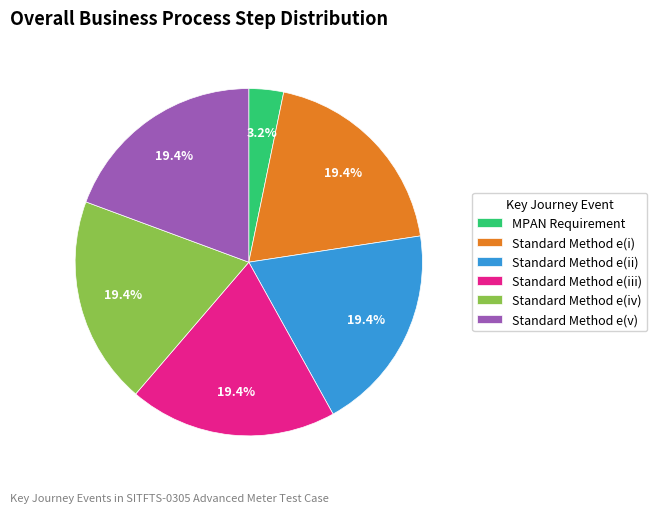

To the nearest percent, what portion does Standard Method e(i) represent?

19%